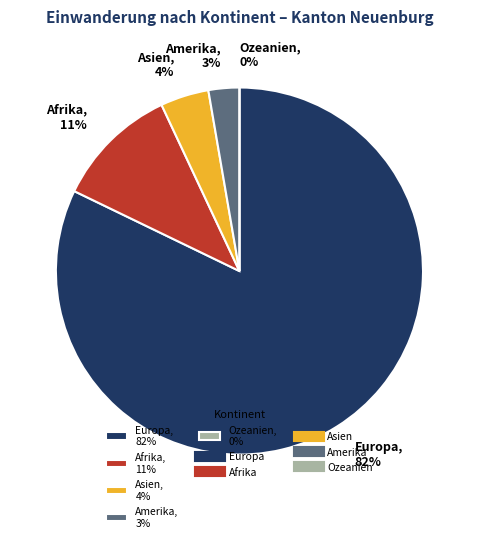

What is the smallest slice in the pie chart?

Ozeanien